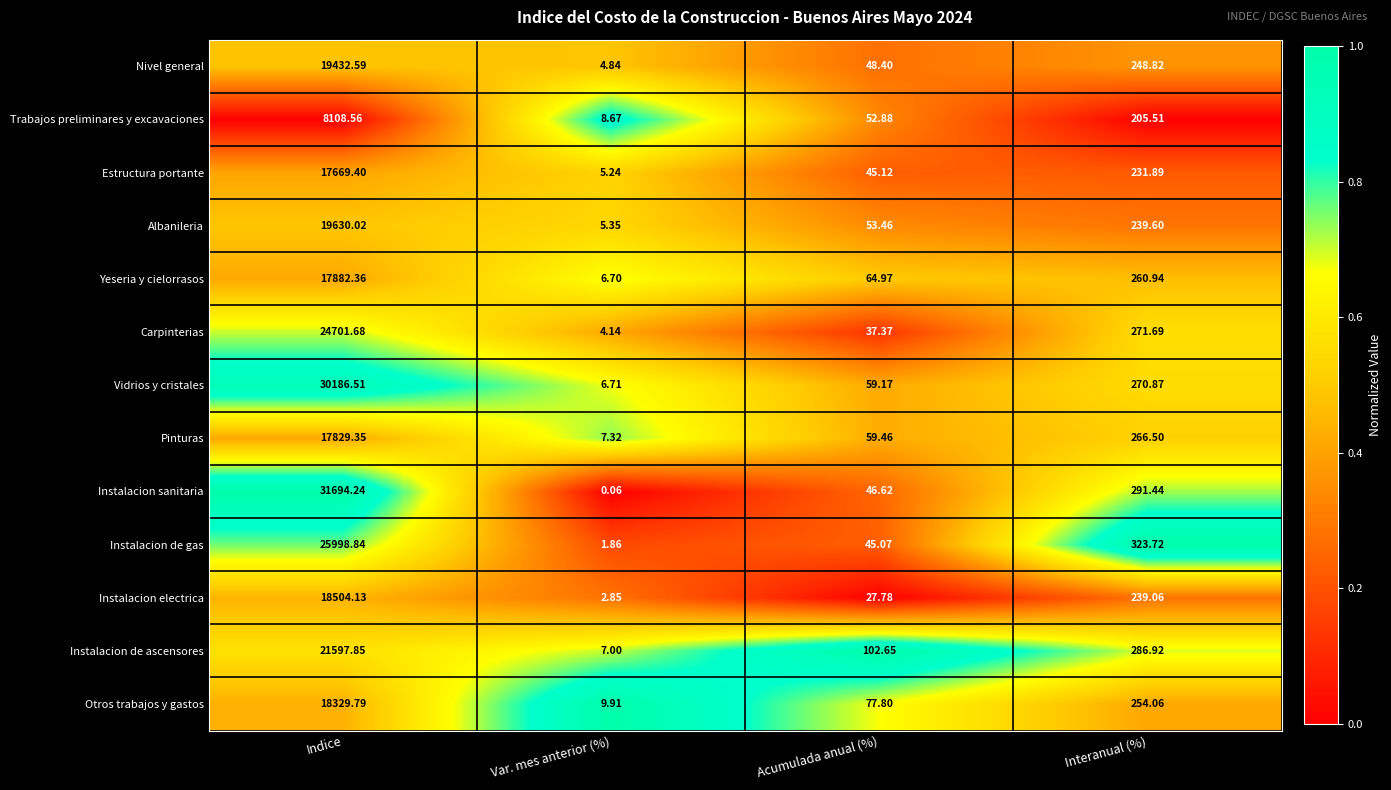

At which category does the chart reach its minimum across all series?

Var. mes anterior (%)